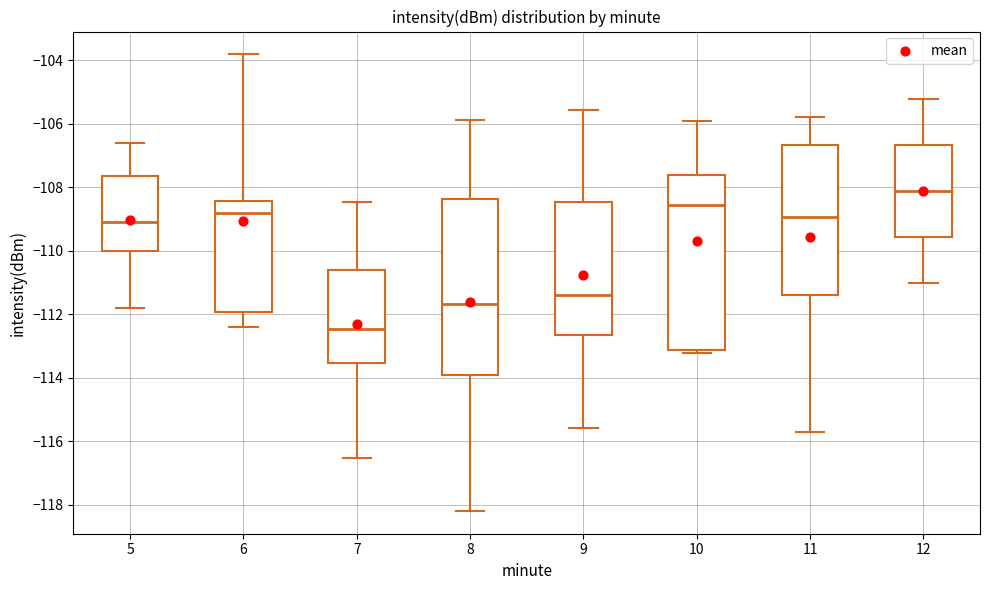

Where does the upper whisker of the box at x = 10 end on the y-axis? The values are not printed on the chart, so give them approximately, as read against the axis.

-106.0